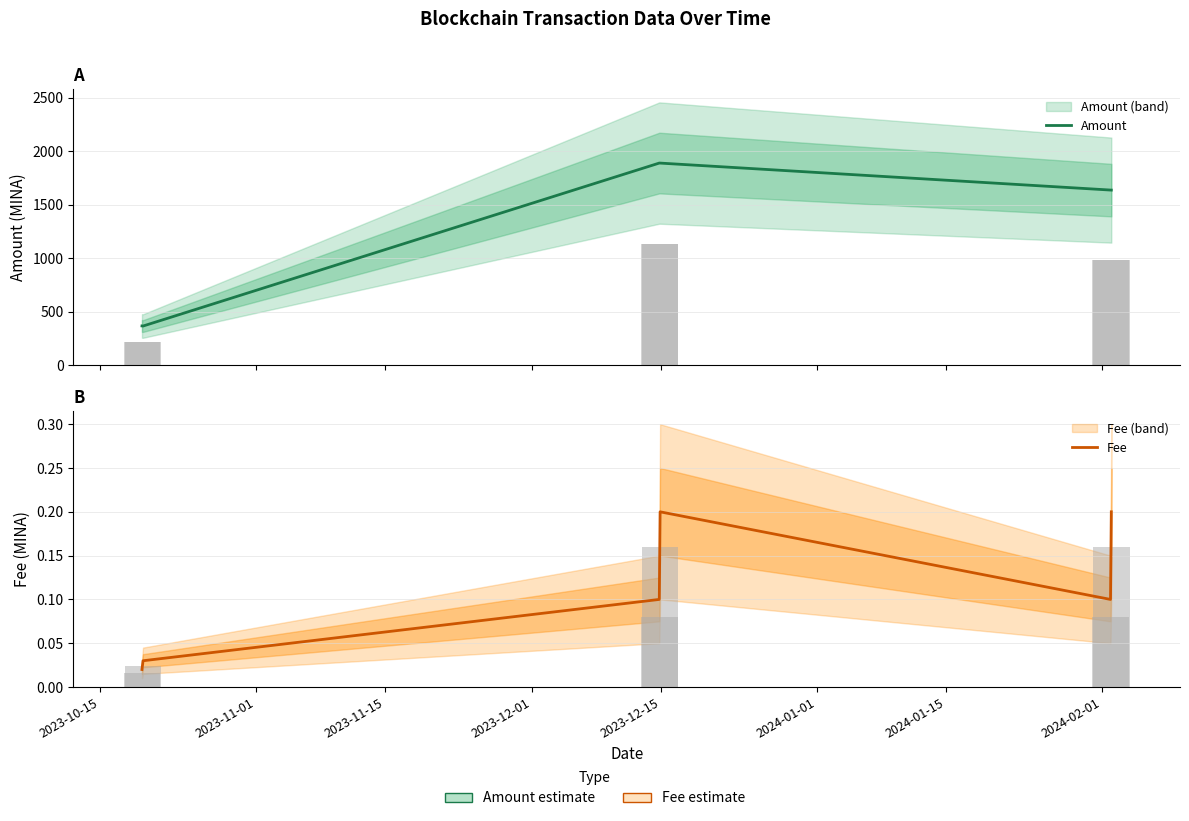

How many categories are shown in the chart?

6